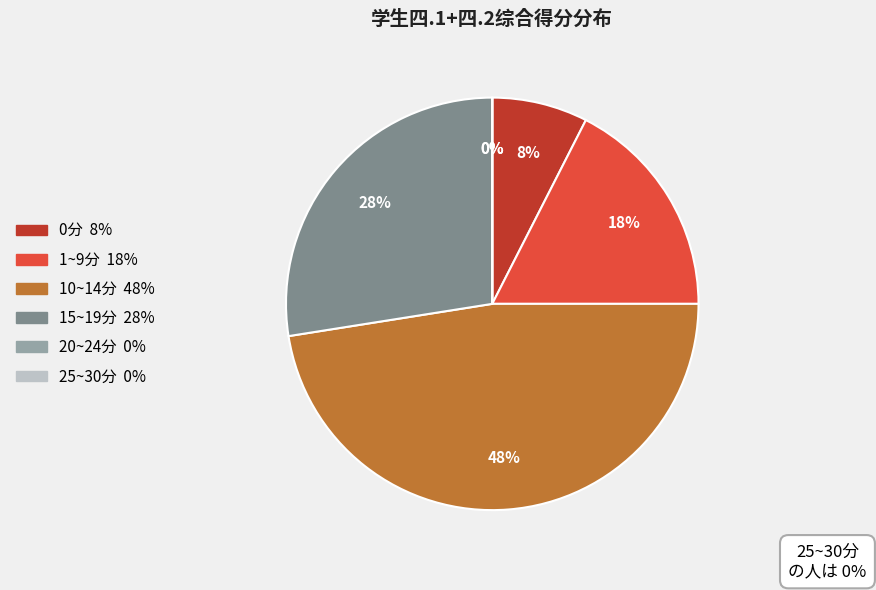

Combined, do 32 and 28 account for over 50%?

No